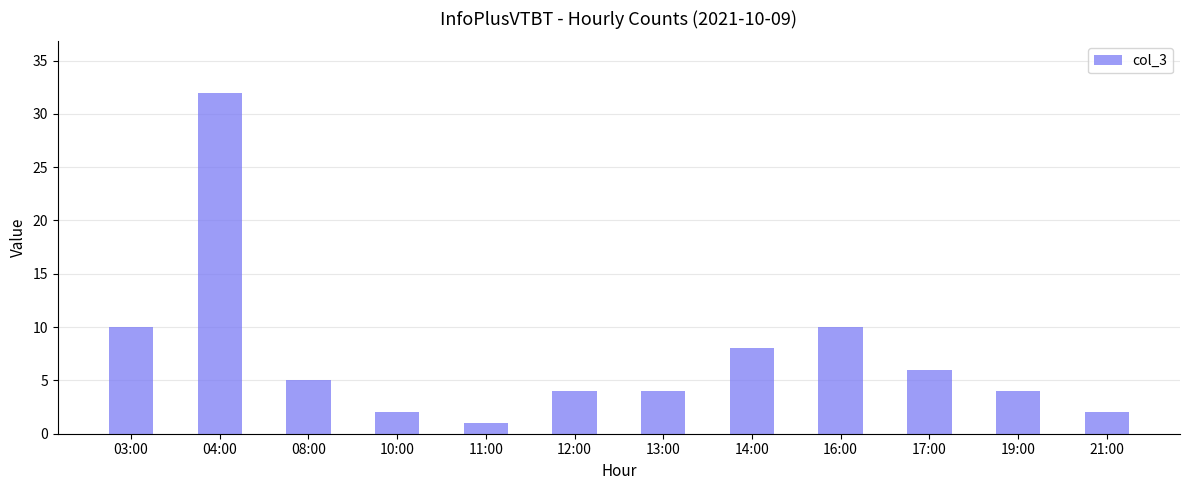

What is the label of the 5th bar from the right?

14:00